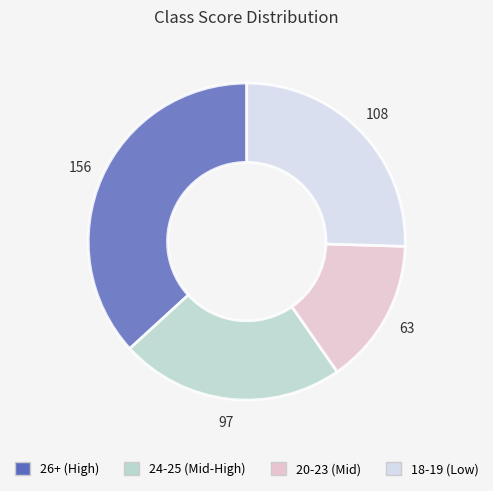

Is there a majority slice in this chart?

No